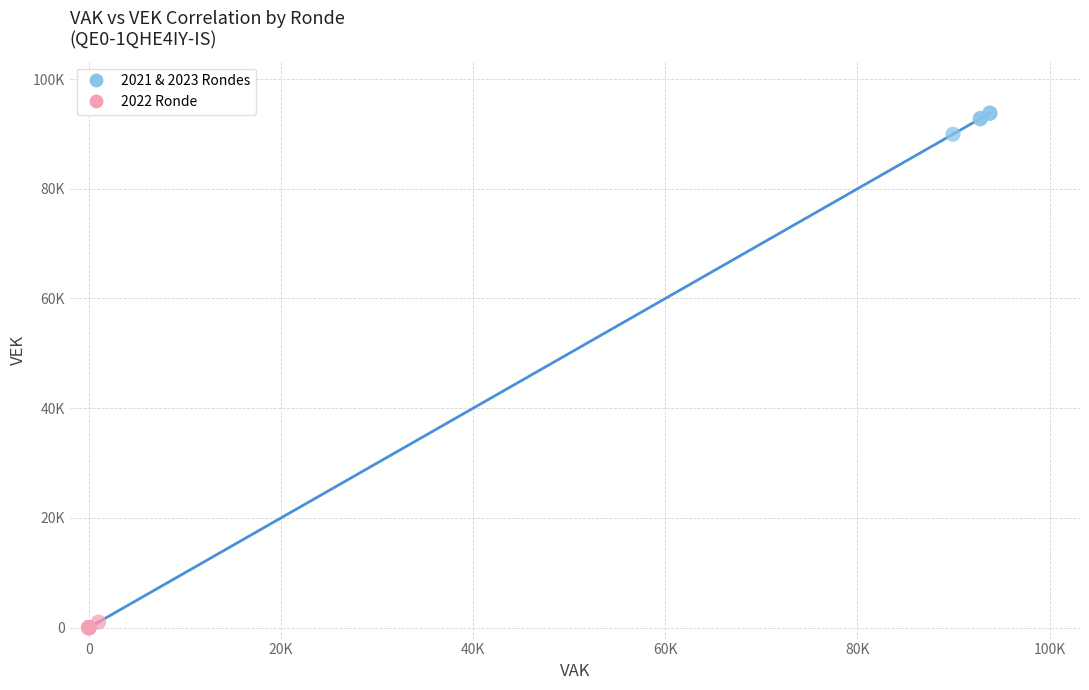

What are all the series names shown in the legend?

2021 & 2023 Rondes, 2022 Ronde